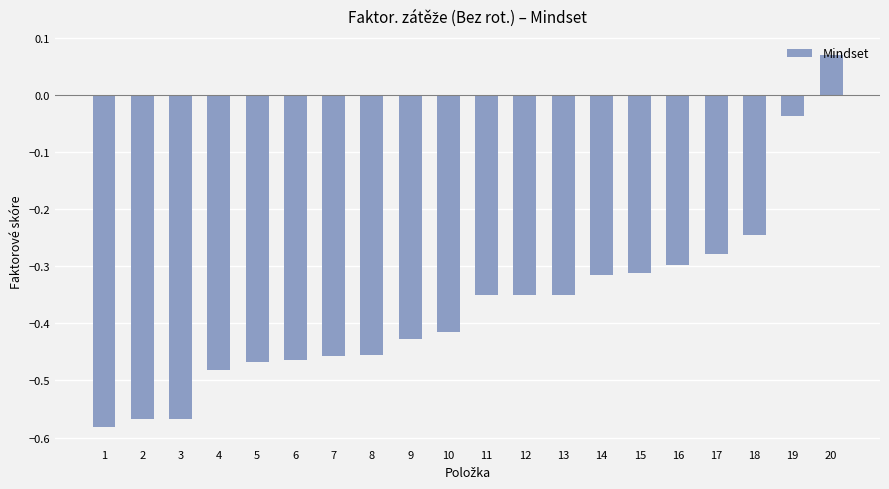

What is the change in value from 14 to 18?

+0.1